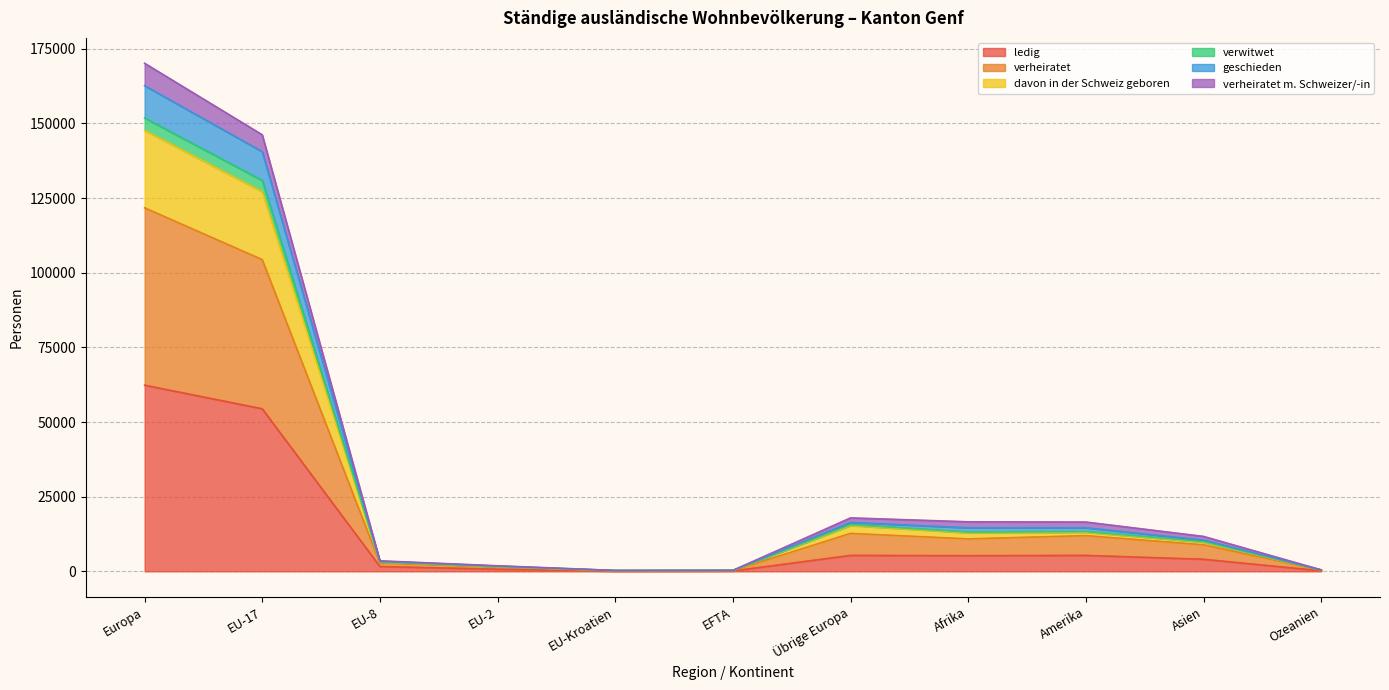

At which category is the sum across all series the highest?

Europa